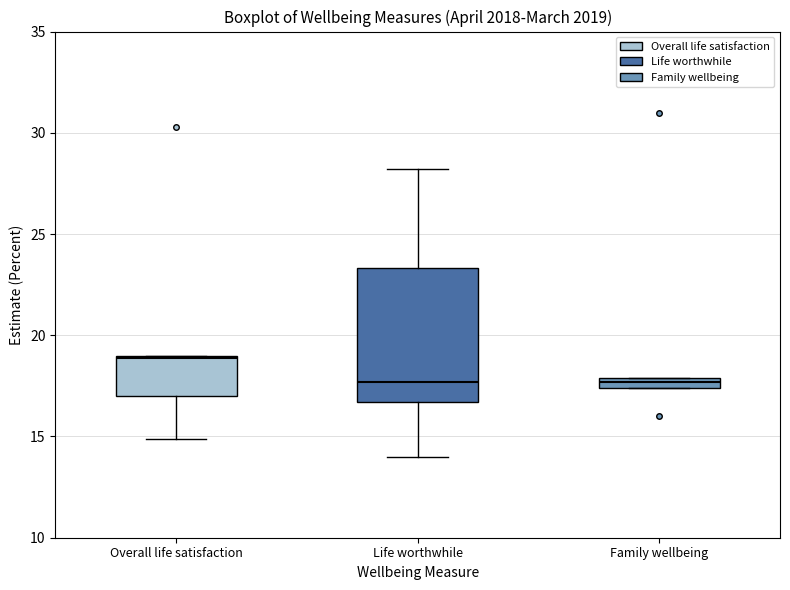

Where is the upper edge of the box for Family wellbeing on the y-axis? The values are not printed on the chart, so give them approximately, as read against the axis.

18.0